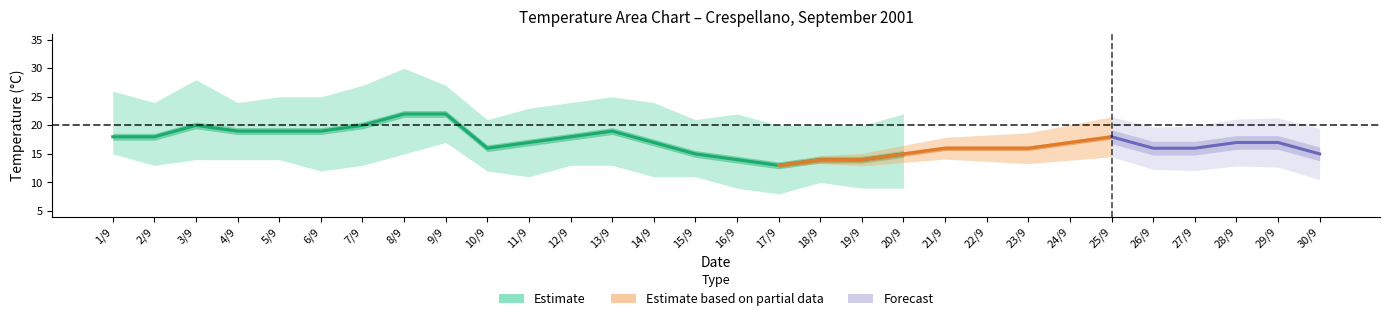

What is the sum of all TMIN values?

370